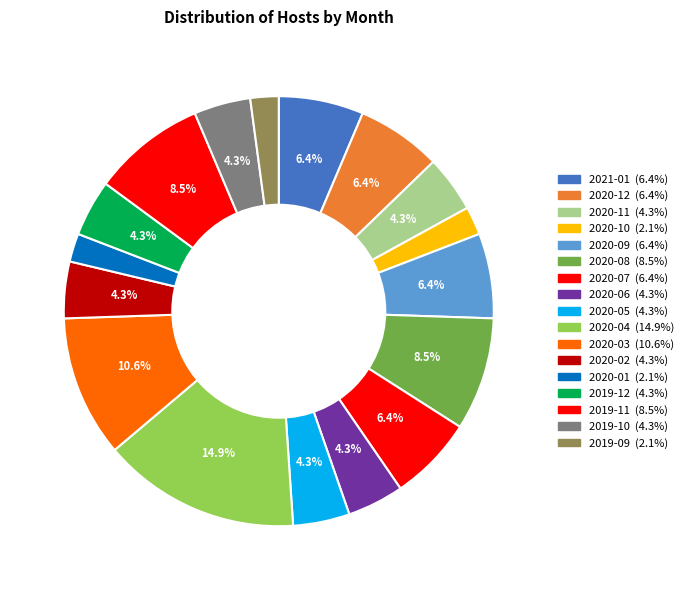

How many slices are in this pie chart?

17